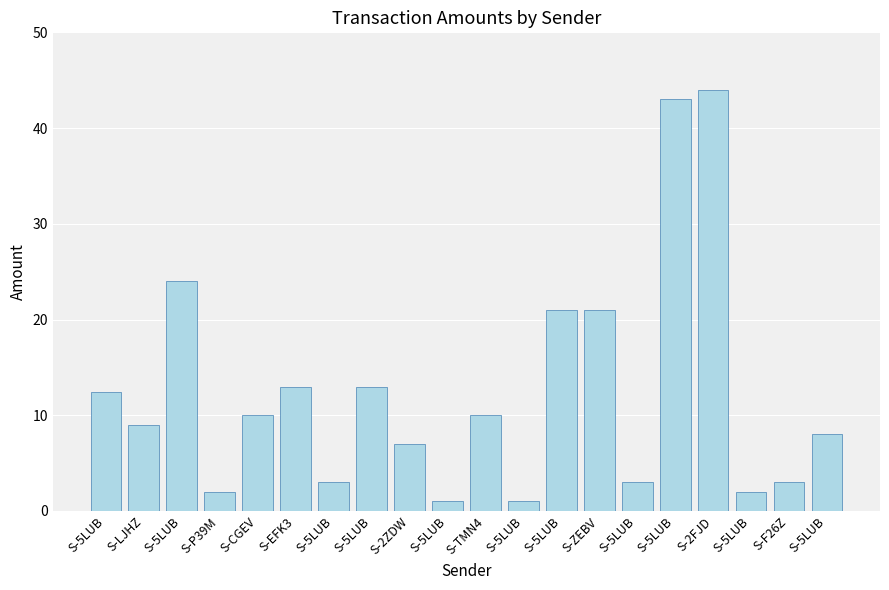

Does the chart contain any negative values?

No